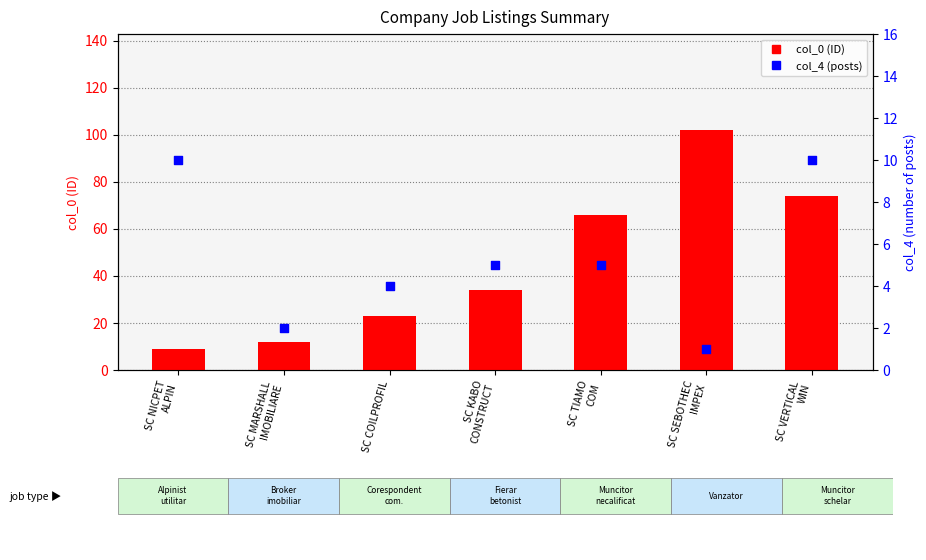

At how many categories does at least one series exceed 53?

3